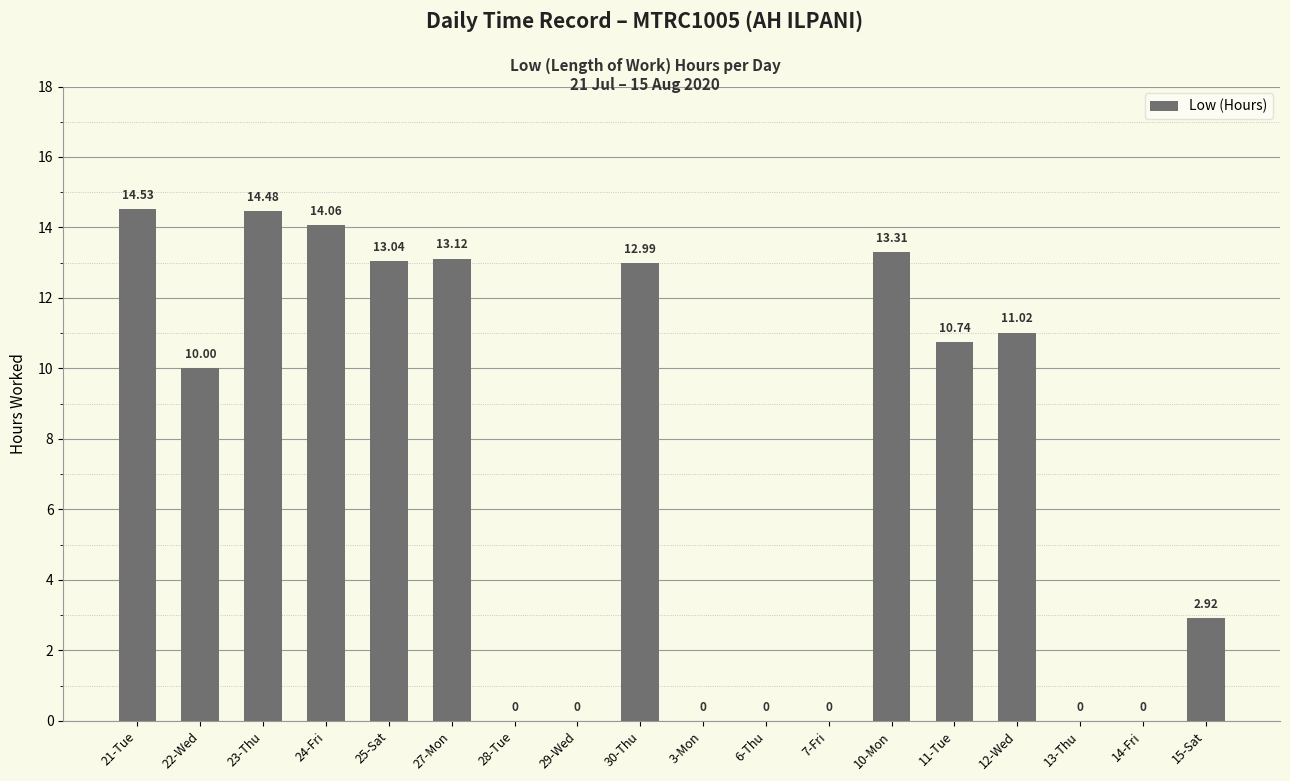

Is it true that the value at 27-Mon is 3.8?

False